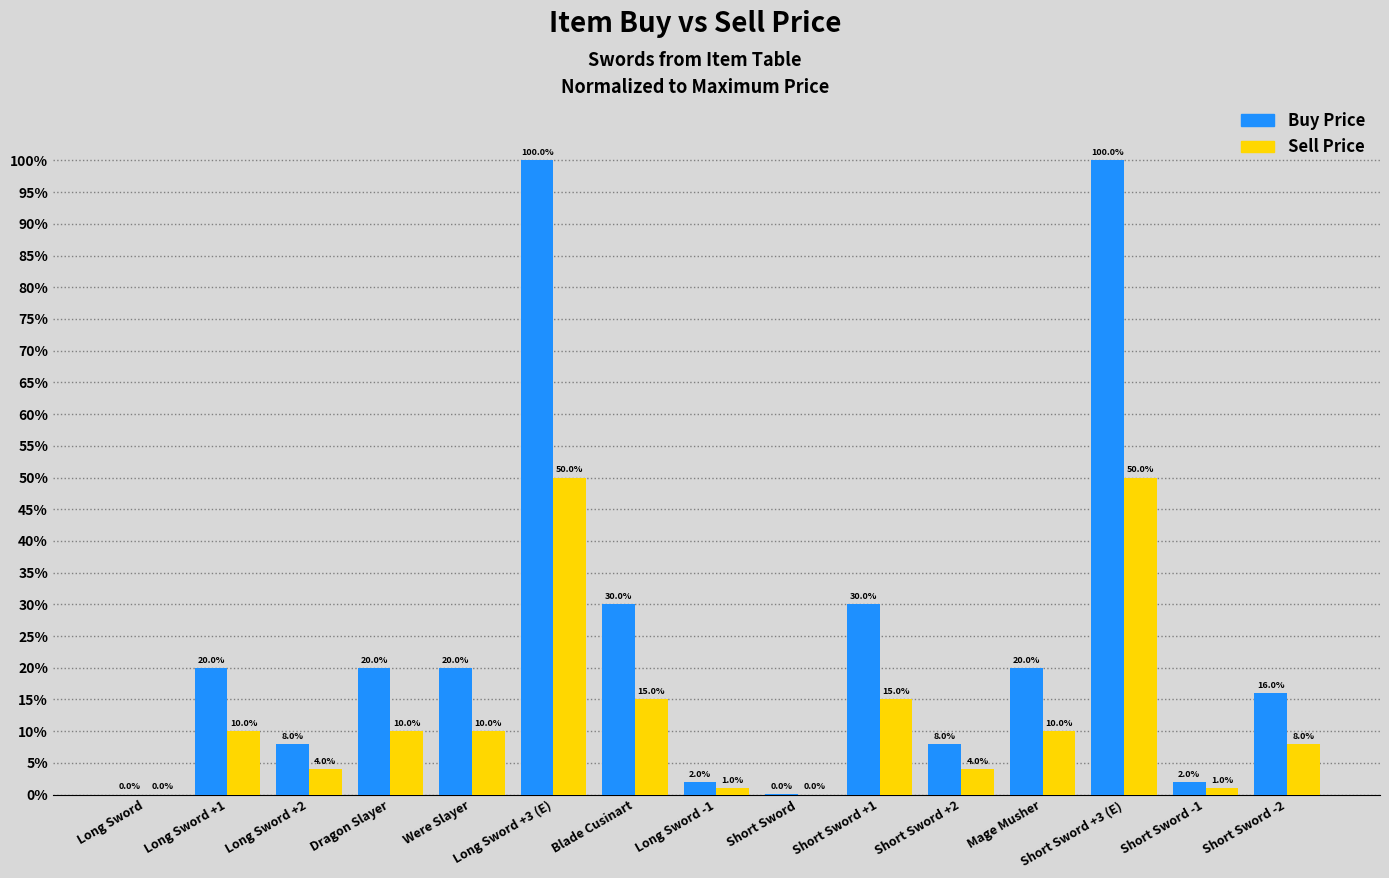

Is it true that Buy Price equals 16.0 at Short Sword -2?

True